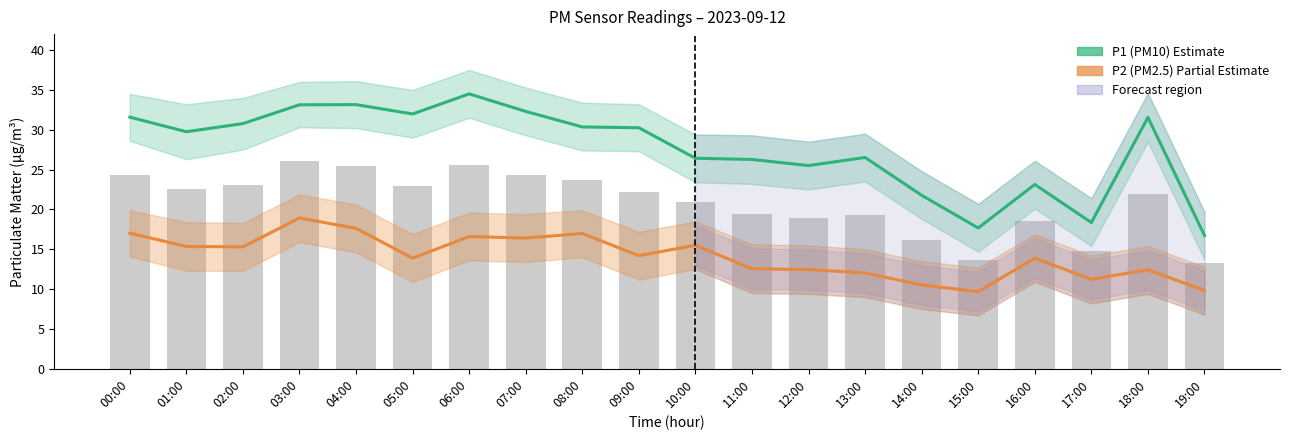

Rank the categories by P2 (PM2.5) Estimate based on partial data value from highest to lowest.

03:00, 04:00, 00:00, 08:00, 06:00, 07:00, 10:00, 01:00, 02:00, 09:00, 05:00, 16:00, 11:00, 12:00, 18:00, 13:00, 17:00, 14:00, 19:00, 15:00